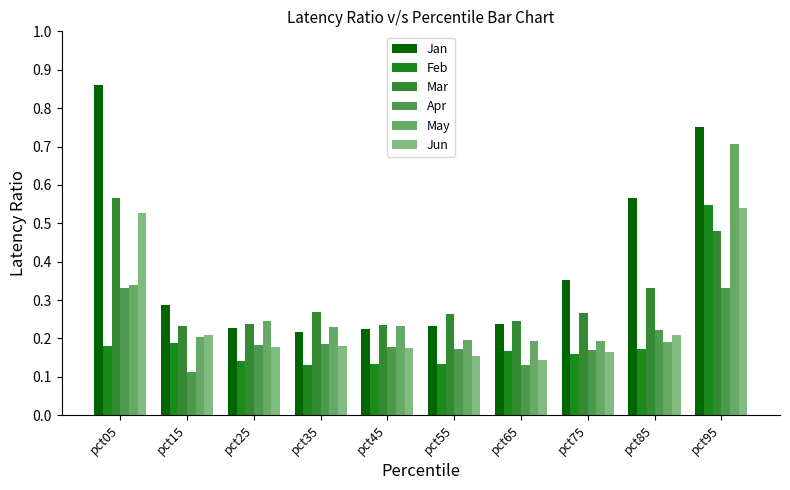

What is the difference between the highest and lowest values at pct15?

0.2